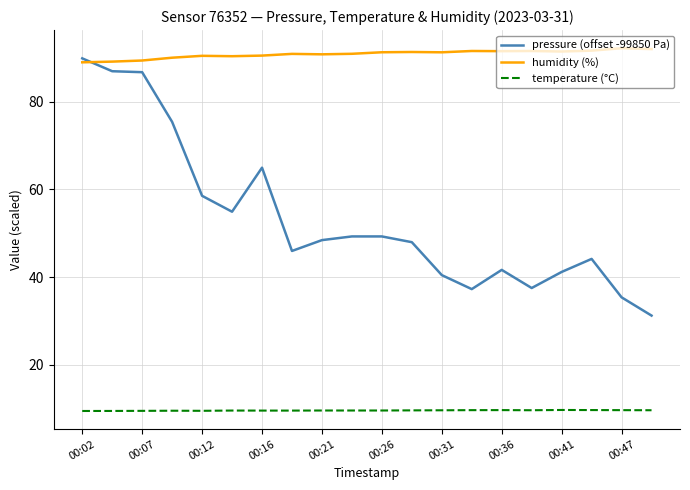

True or false: pressure (offset -99850 Pa) has more than 0 interior local peaks.

True